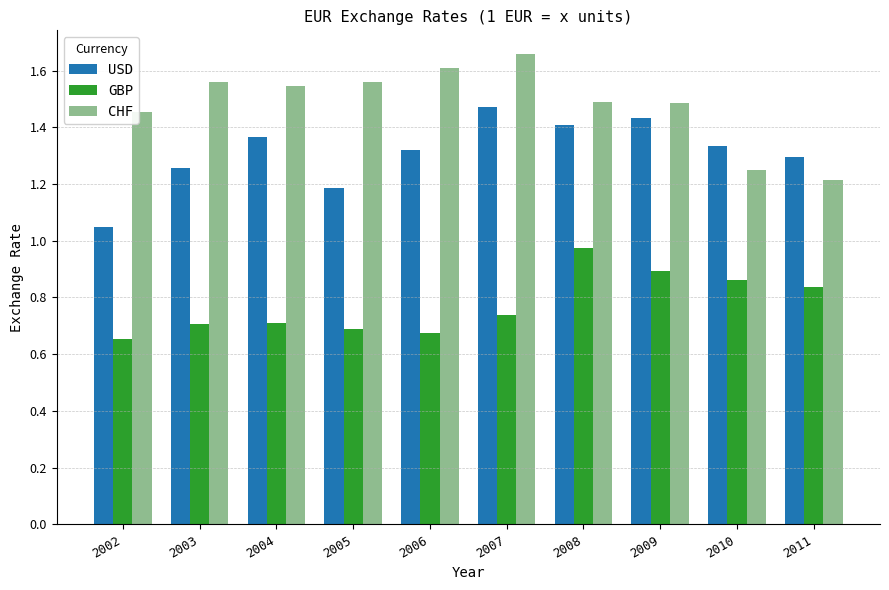

The USD series shows 1.5 at 2007. True or false?

True